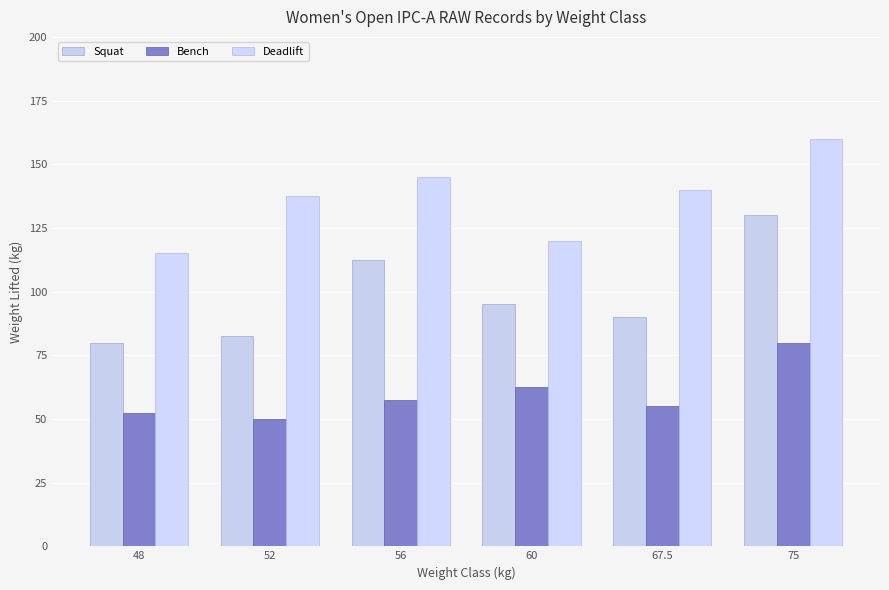

What is the sum of all Deadlift values?

817.5